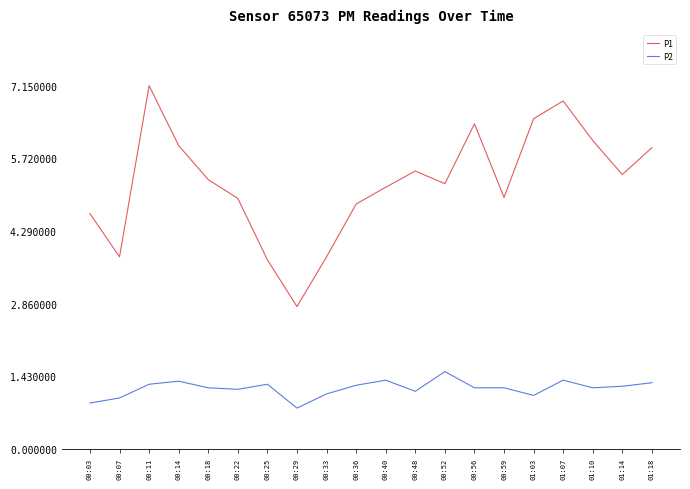

What position from the right is 00:48?

9